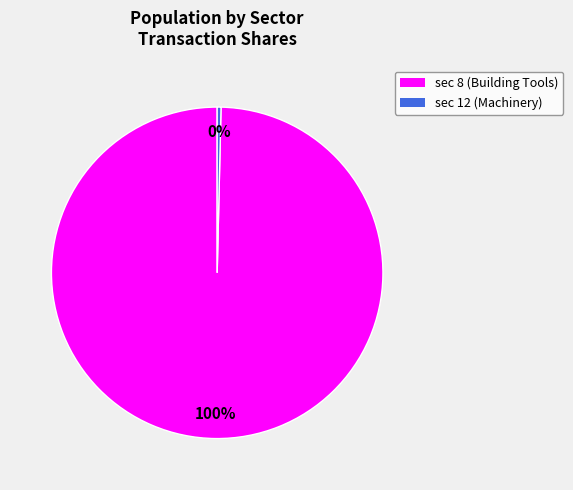

To the nearest percent, what is the average slice percentage?

50%